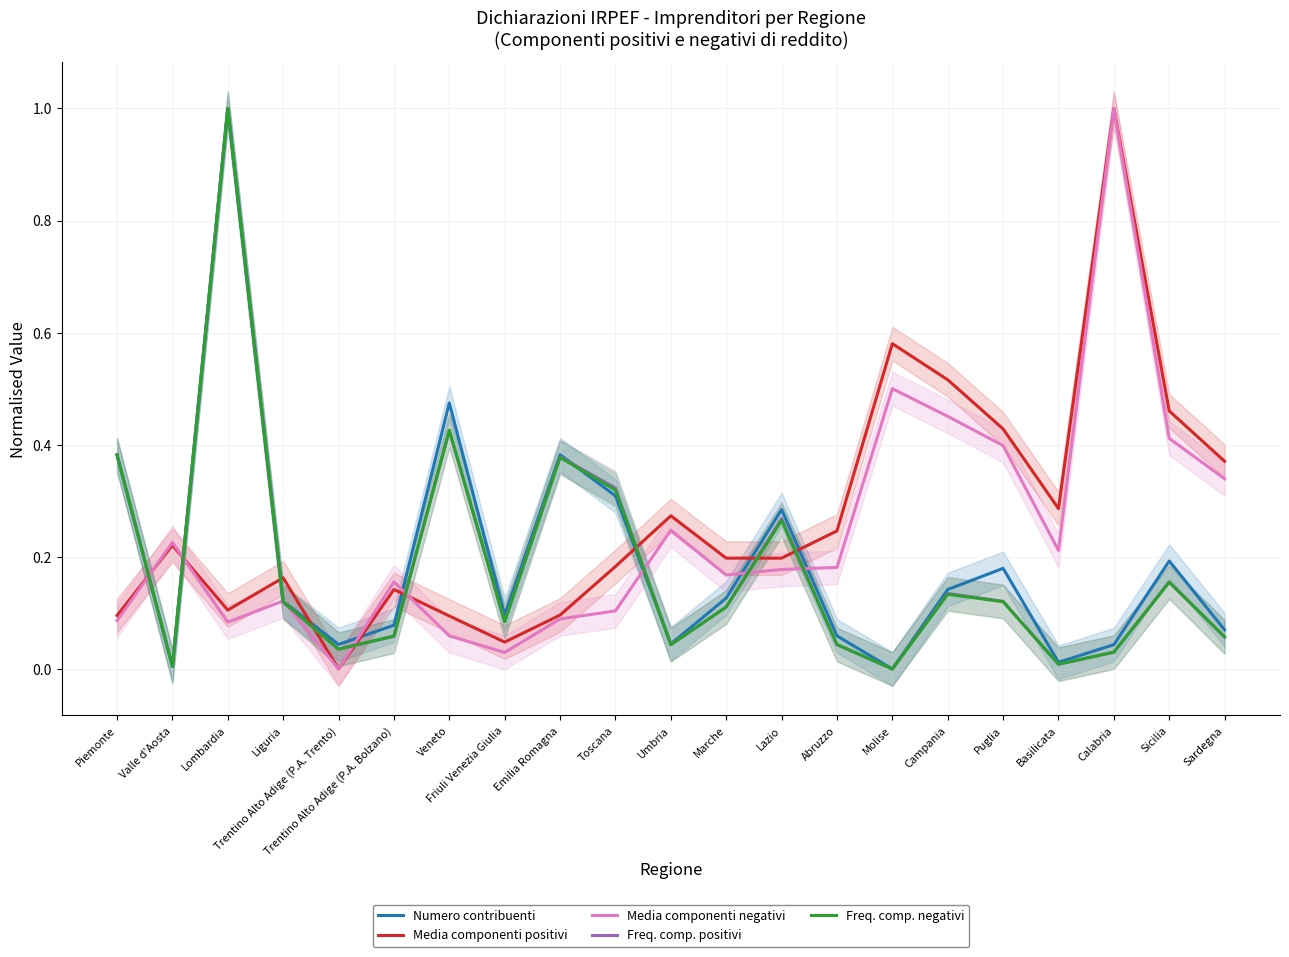

What is the sum of the Numero contribuenti values at Emilia Romagna and Abruzzo?

0.4